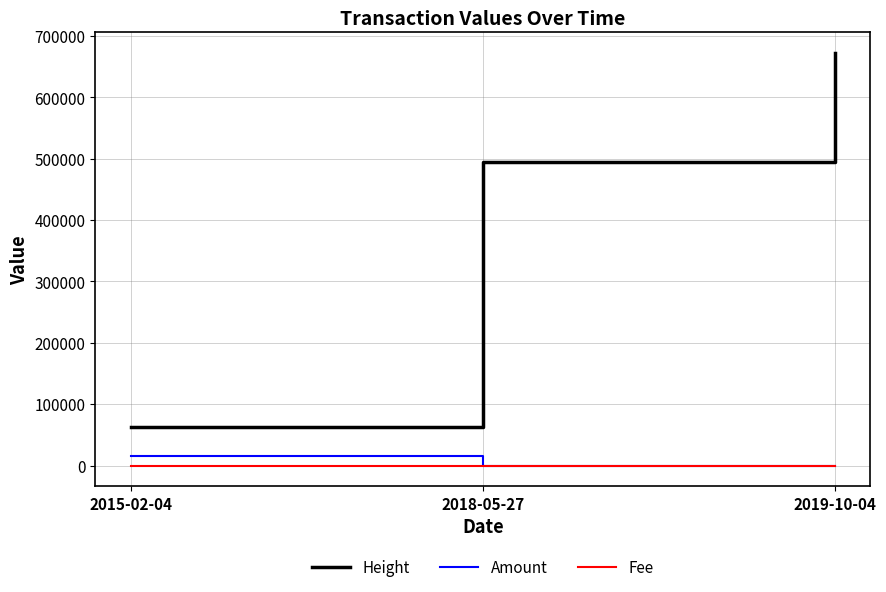

Rank the categories by Height value from lowest to highest.

2015-02-04, 2018-05-27, 2019-10-04